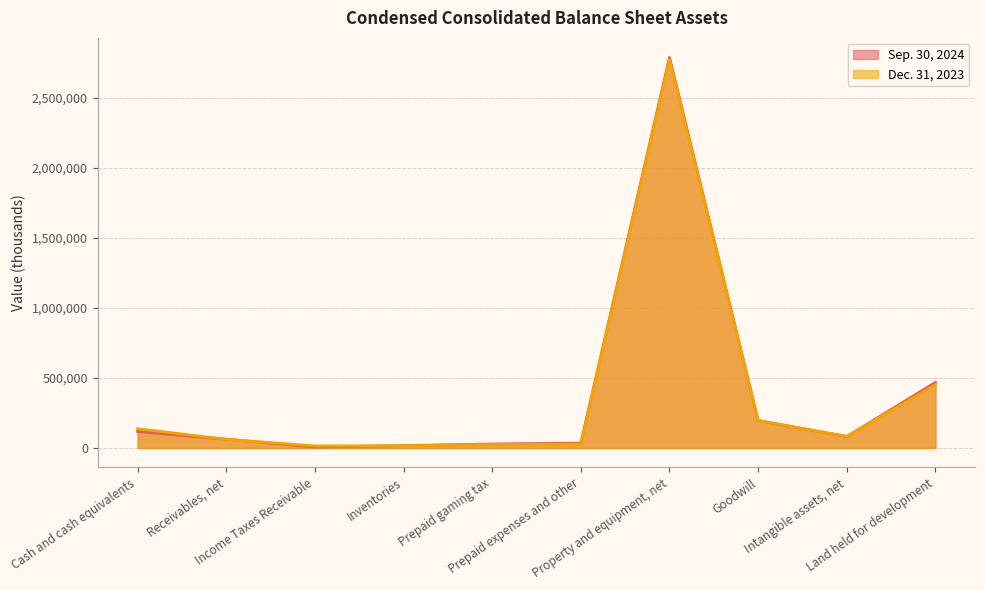

What position from the left is Property and equipment, net?

7